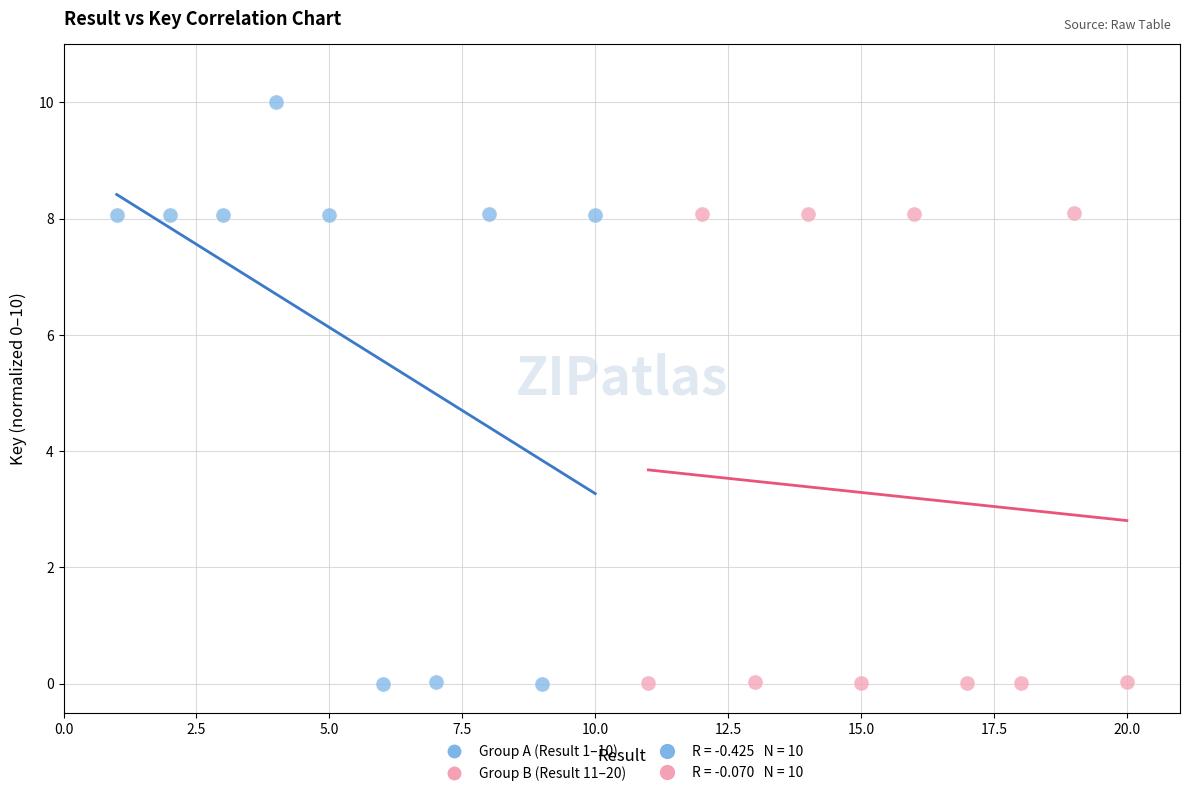

Which series reaches the maximum Y coordinate?

Group A (Result 1–10)